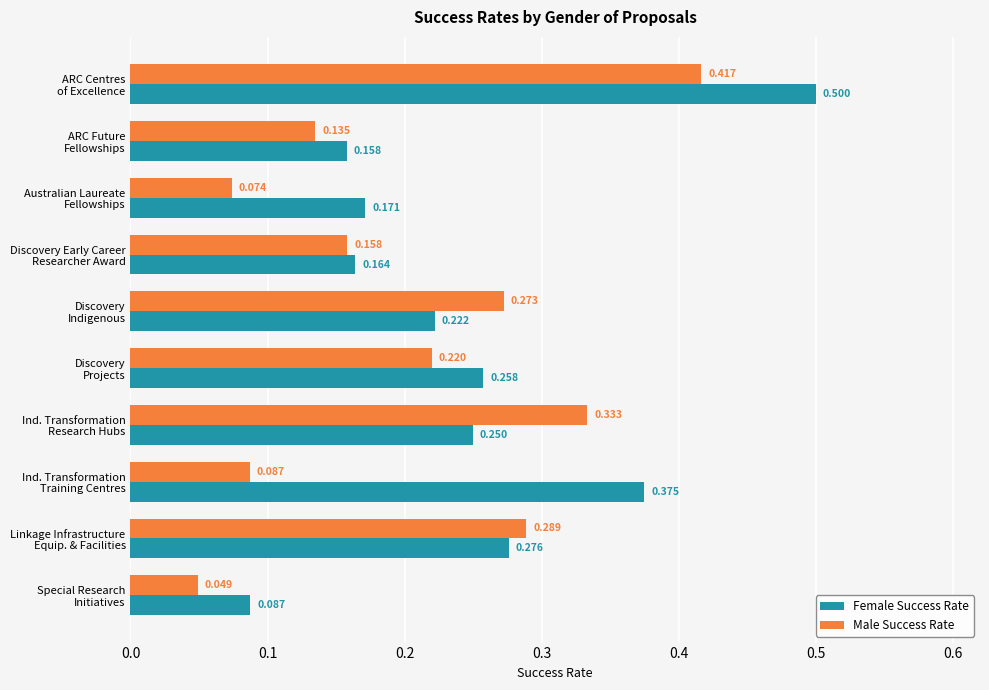

Which series has the largest total across all categories?

Female Success Rate